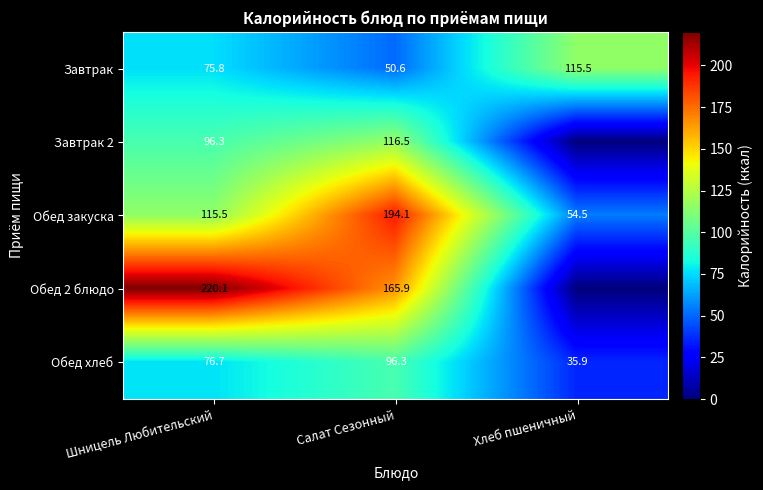

True or false: Завтрак 2 has a value of 149.2 at Шницель Любительский.

False